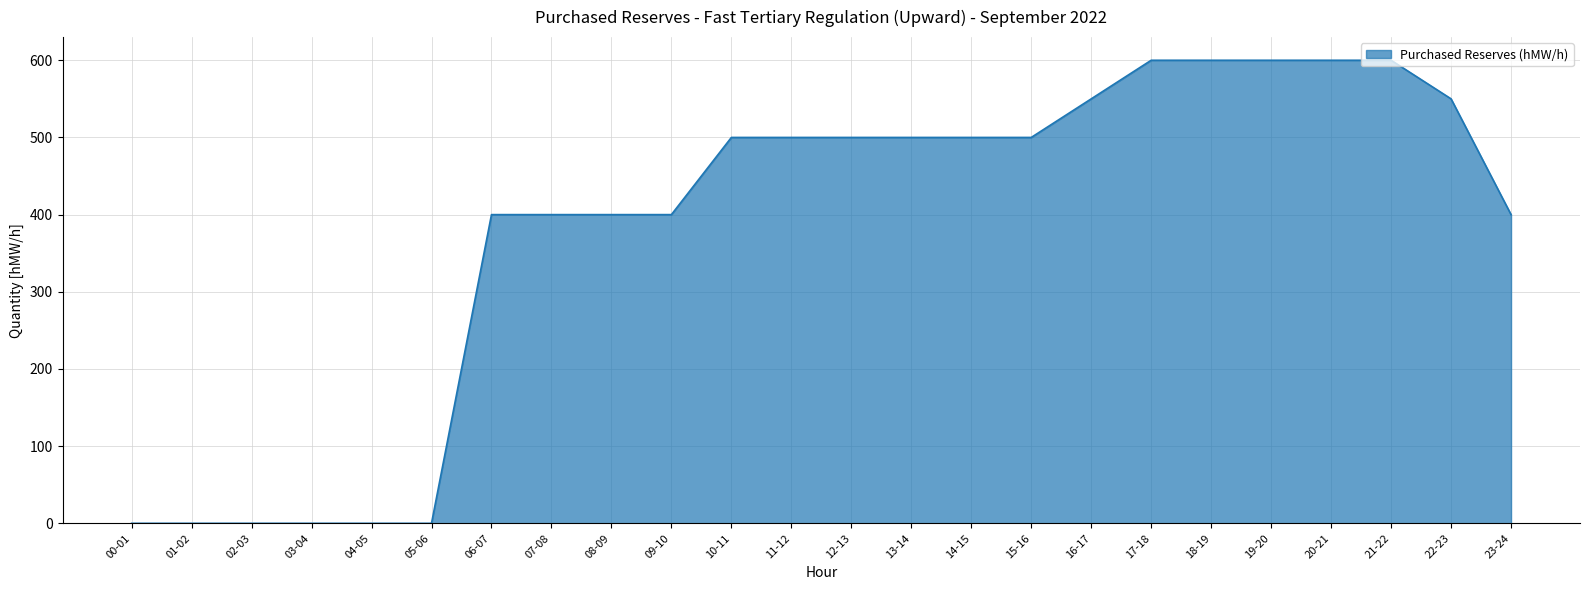

What is the change in value from 03-04 to 20-21?

+600